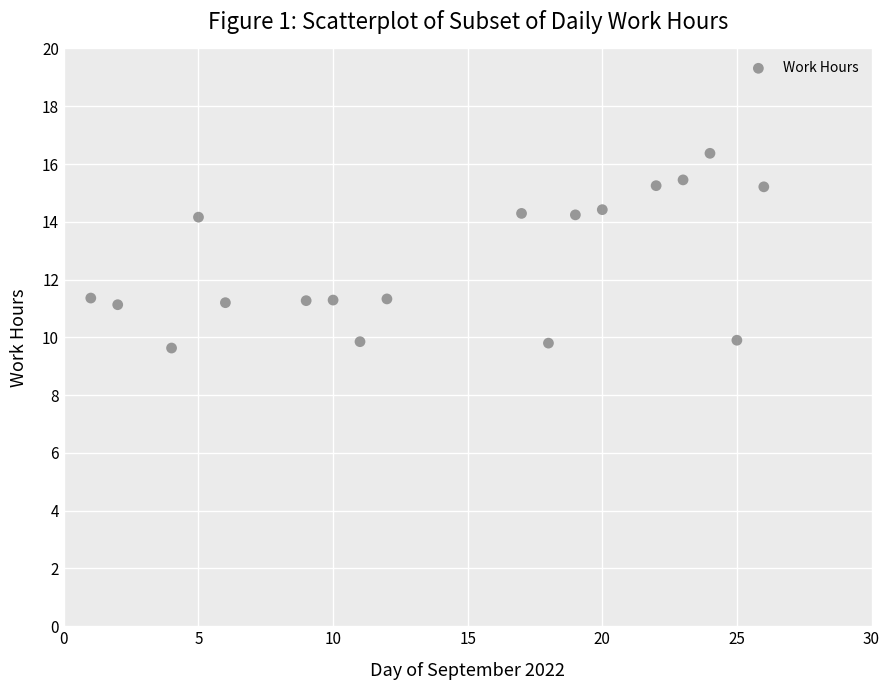

What is the range of X values (max minus min)?

25.0